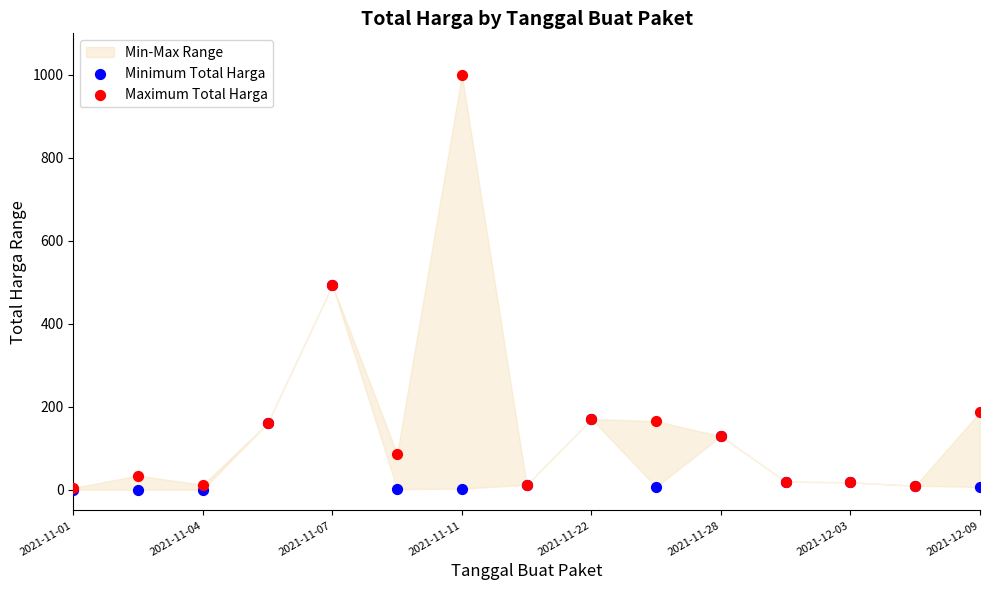

Which series contains the highest Y value?

Maximum Total Harga